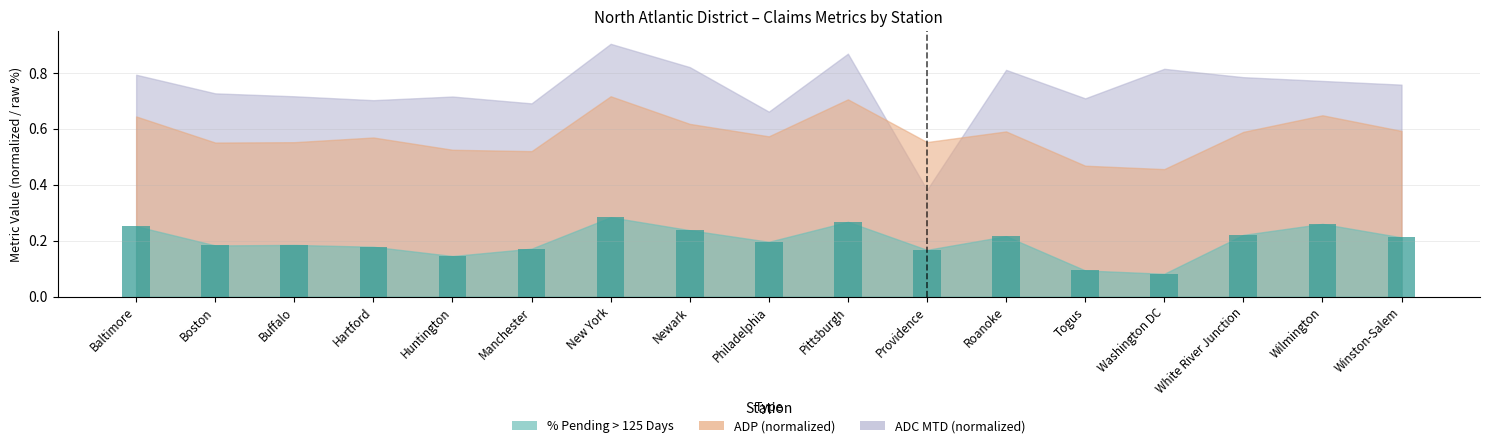

The value at Roanoke is 0.1. True or false?

False